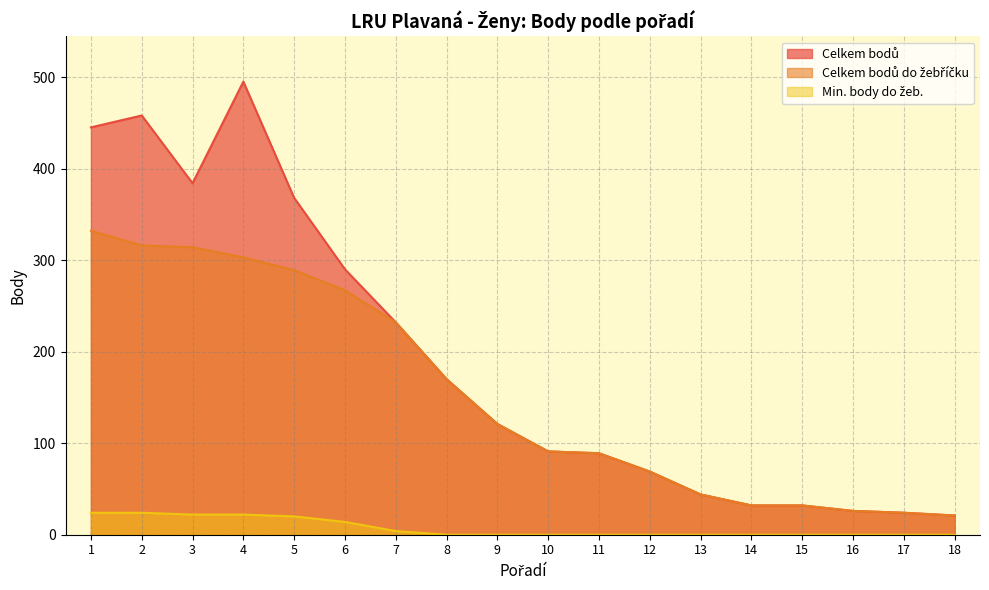

List the labels in order of Min. body do žeb. value, largest first.

1, 2, 3, 4, 5, 6, 7, 8, 9, 10, 11, 12, 13, 14, 15, 16, 17, 18